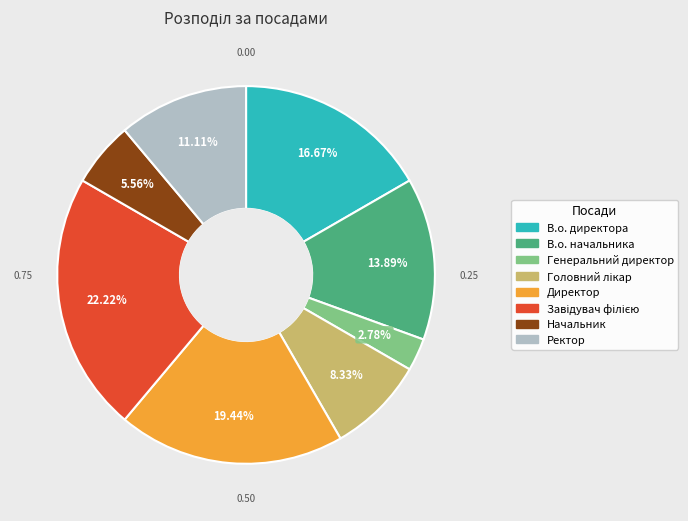

To the nearest percent, what is the difference between the largest and smallest slice percentages?

19%